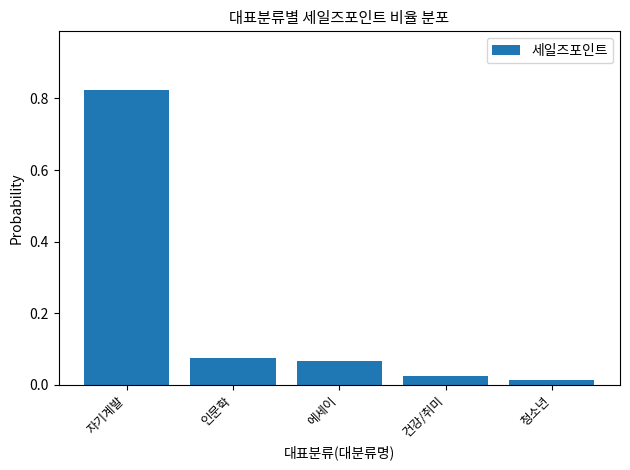

True or false: the data shows 0.0 at 에세이.

False